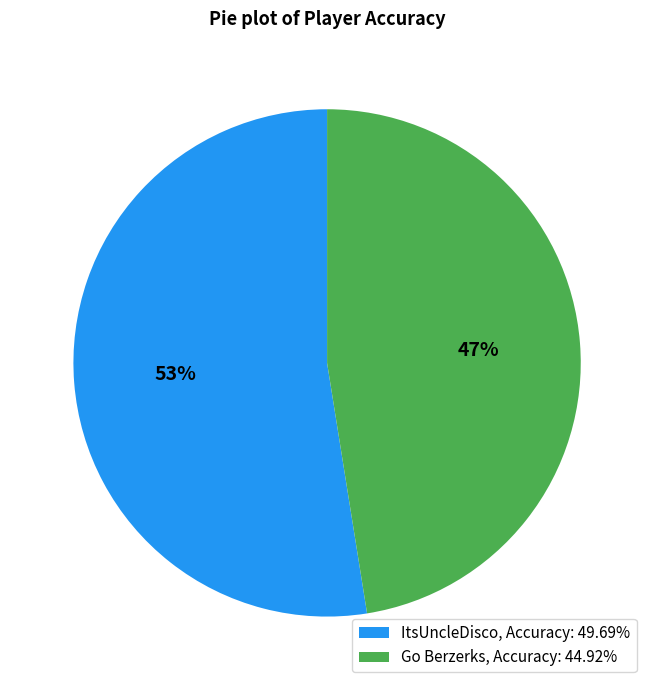

Does any single category account for the majority?

Yes